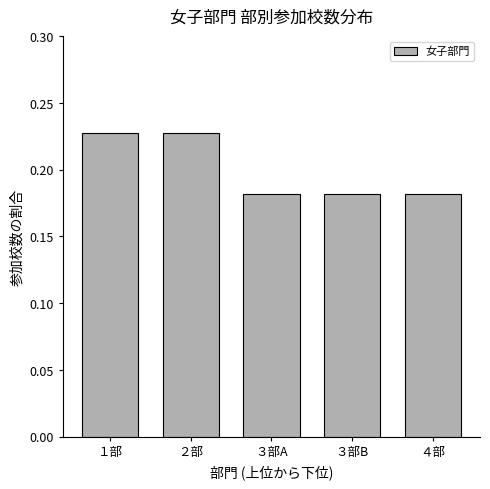

Count the values in the range 0 to 1.

5